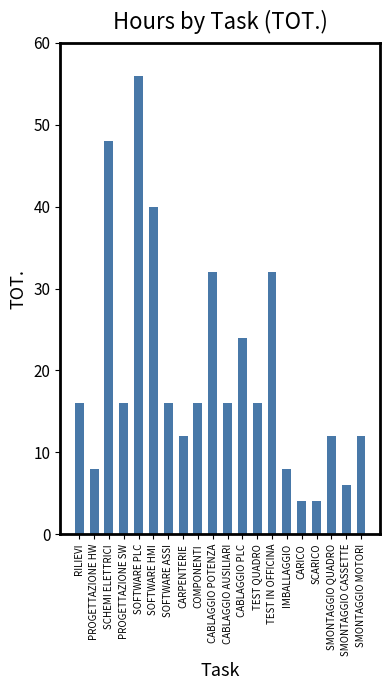

What value does the data have at SMONTAGGIO MOTORI?

12